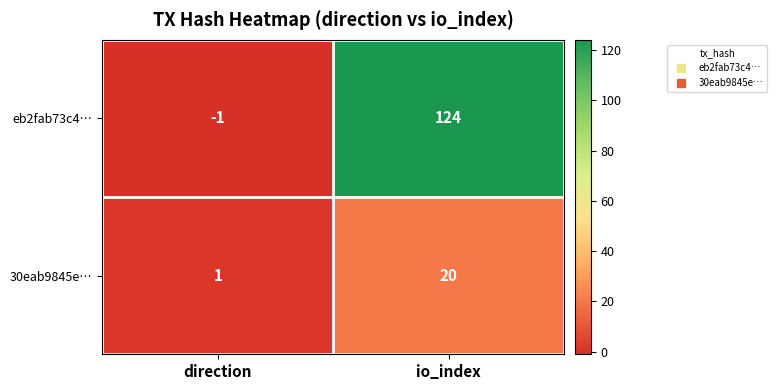

Reading left to right, transcribe all the data shown in this chart.

eb2fab73c4…: -1	124
30eab9845e…: 1	20